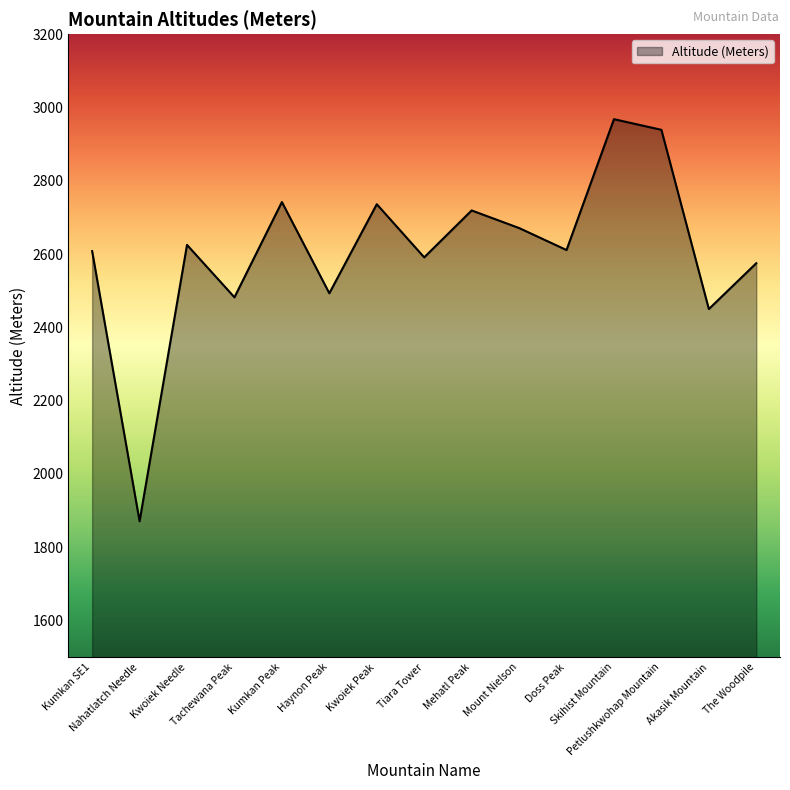

Does the chart display data point markers on the line(s)?

No